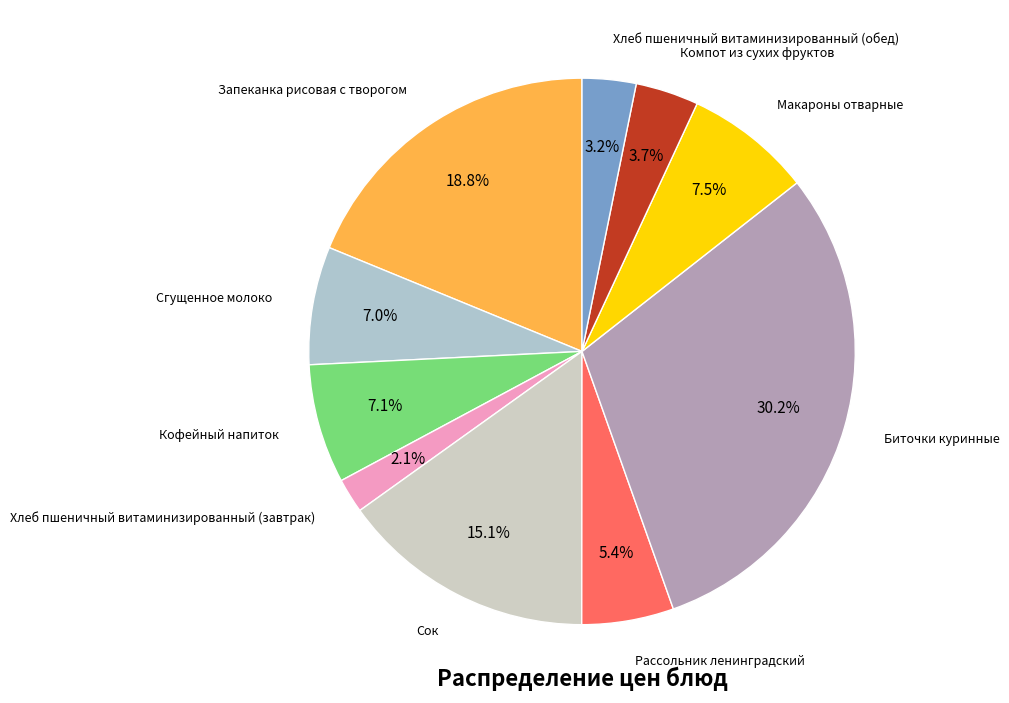

Count the number of slices in the pie.

10